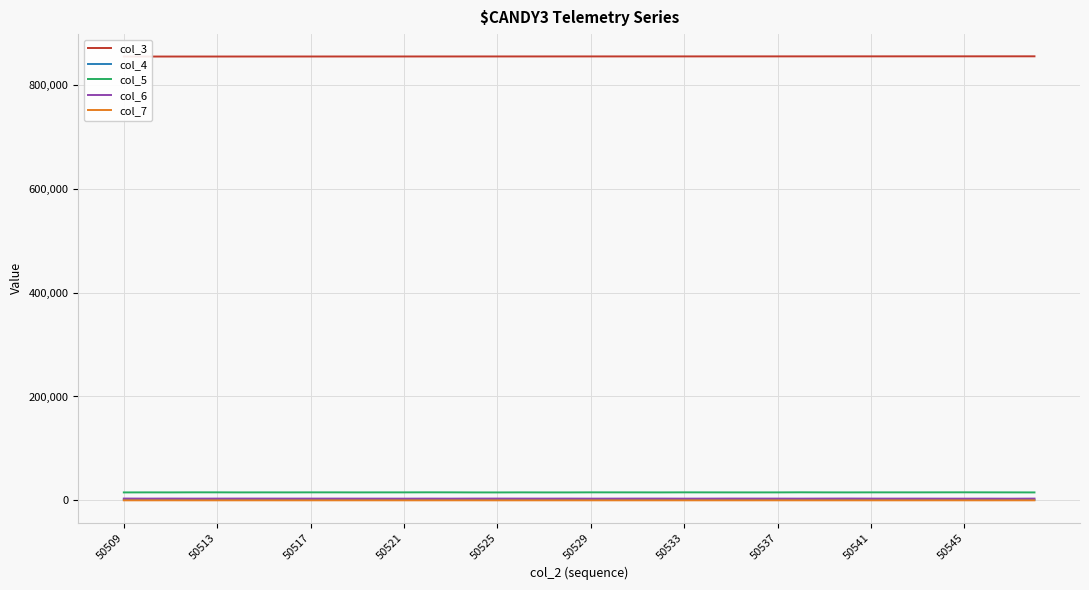

Reading left to right, list all the values displayed in this chart.

col_3: 854345	854356	854368	854379	854390	854402	854413	854424	854435	854447	854458	854469	854480	854492	854503	854514	854526	854537	854548	854559	854571	854582	854593	854605	854616	854627	854638	854650	854661	854672	854684	854695	854706	854717	854729	854740	854751	854763	854774	854785
col_4: 1405	1469	1368	1352	1360	1365	1373	1386	1374	1356	1428	1436	1449	1356	1410	1414	1433	1449	1451	1427	1405	1421	1418	1427	1405	1421	1376	1418	1377	1353	1365	1357	1402	1400	1406	1375	1434	1437	1506	1407
col_5: 15318	15399	15357	15485	15463	15354	15405	15376	15442	15439	15359	15407	15409	15512	15453	15317	15295	15409	15331	15322	15454	15426	15411	15343	15454	15411	15363	15343	15375	15534	15401	15355	15427	15432	15419	15474	15511	15439	15386	15314
col_6: 3522	3399	3464	3385	3430	3480	3447	3421	3417	3427	3392	3362	3329	3402	3333	3453	3481	3428	3396	3440	3351	3386	3446	3449	3351	3386	3477	3449	3428	3356	3467	3529	3430	3399	3411	3344	3318	3360	3263	3429
col_7: 70	75	90	63	68	75	80	65	68	76	76	77	59	57	83	78	49	59	63	72	66	58	67	72	66	58	68	72	89	71	72	71	68	72	60	85	73	50	78	87